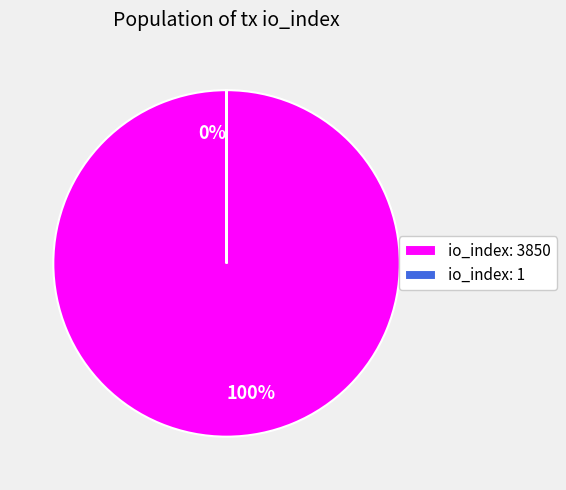

What percentage is the io_index: 3850 slice, to the nearest percent?

100%